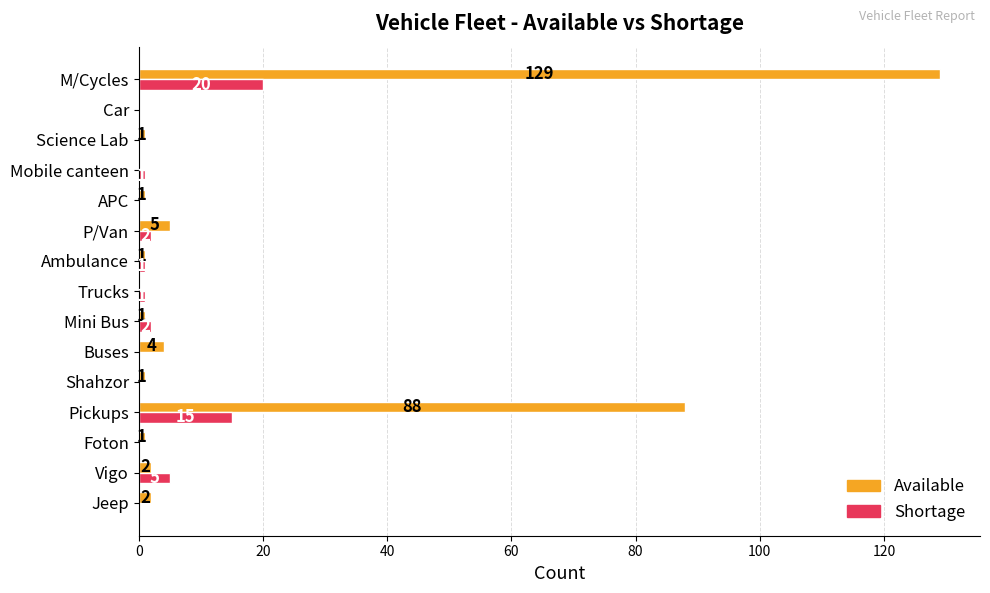

Between Trucks and Ambulance, which series saw the biggest shift?

Available